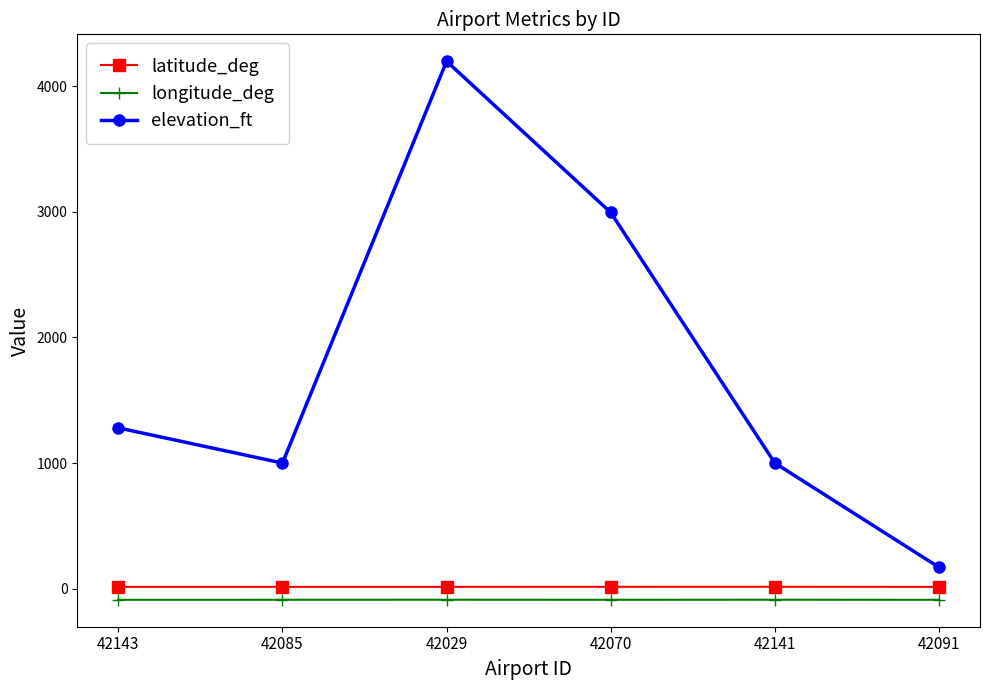

What is the sum of all longitude_deg values?

-531.4